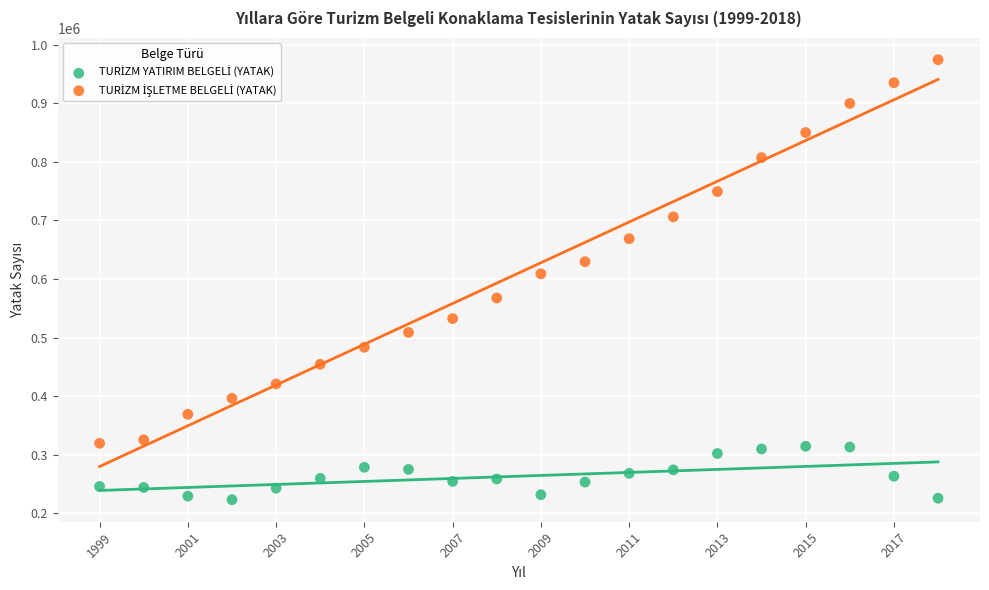

What is the X range (max minus min) for the scatter plot?

19